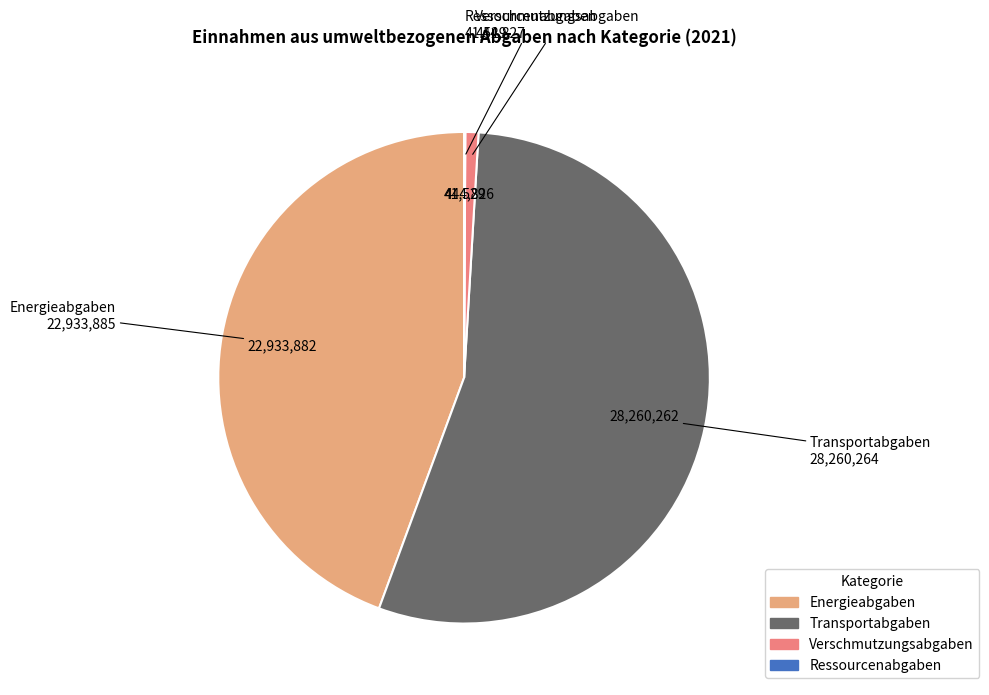

True or false: Transportabgaben accounts for 66% of the total.

False